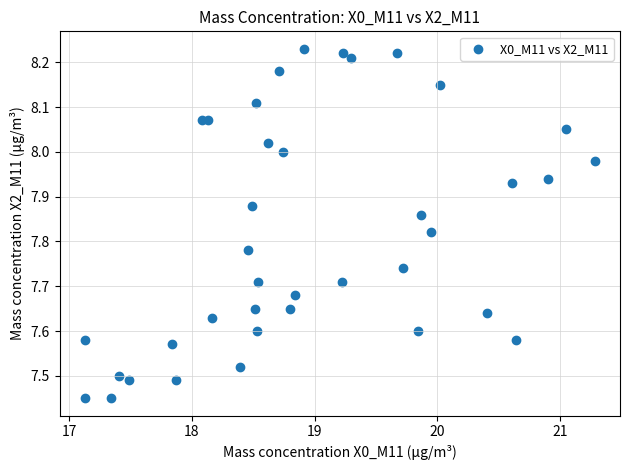

What is the range of Y values (max minus min)?

0.8